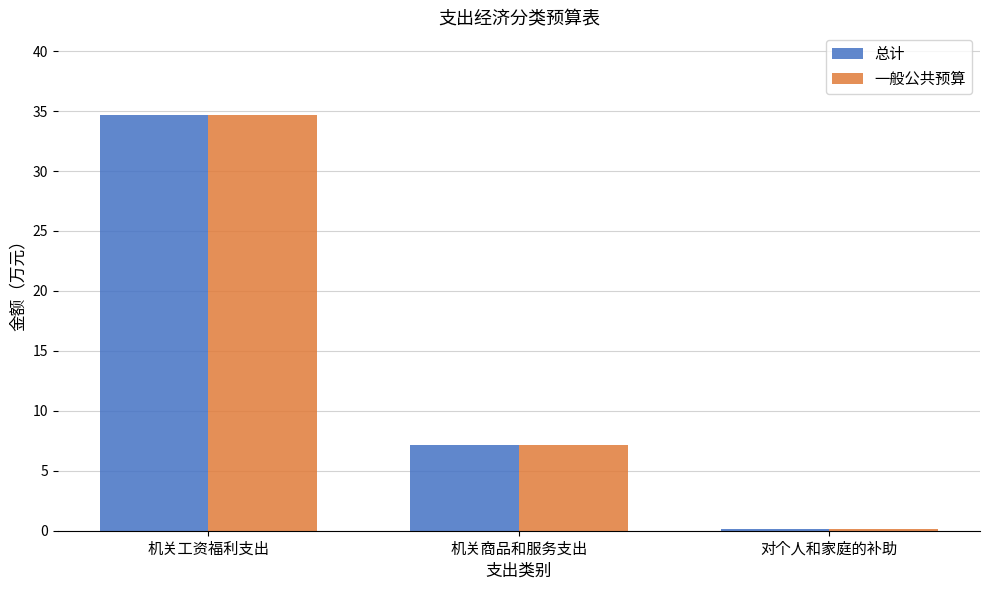

At which category is the sum across all series the highest?

机关工资福利支出